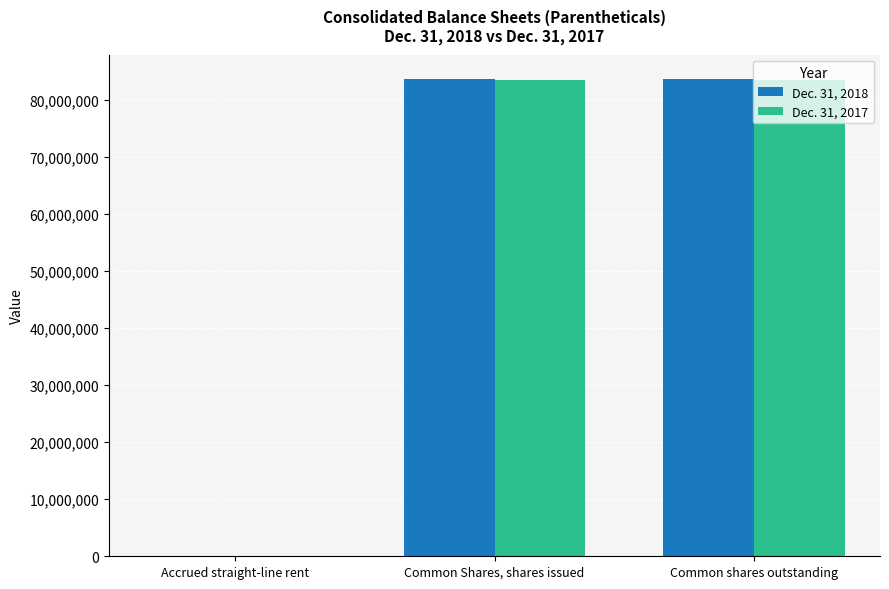

Is it true that Dec. 31, 2017 equals 29971738 at Common Shares, shares issued?

False